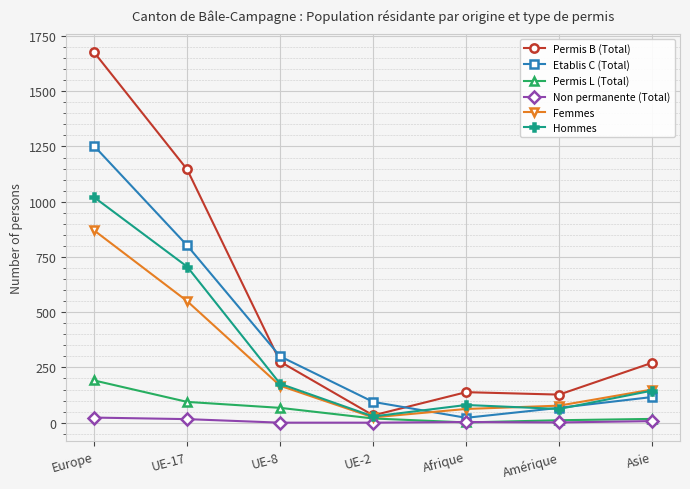

At which label does Permis B (Total) reach its minimum?

UE-2